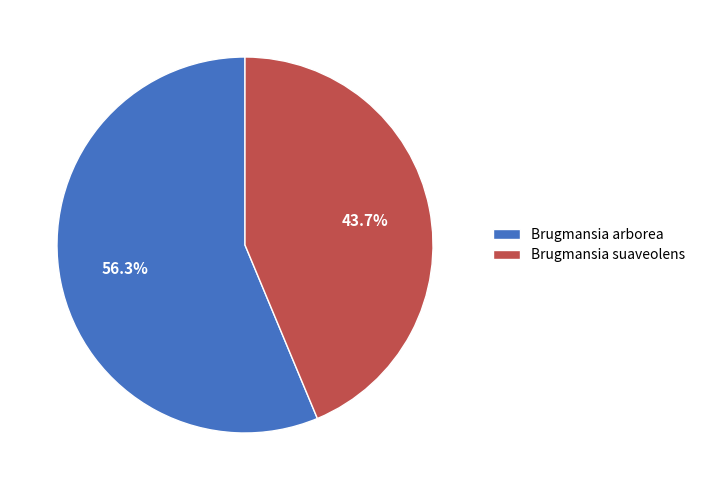

To the nearest percent, what portion does Brugmansia arborea represent?

56%